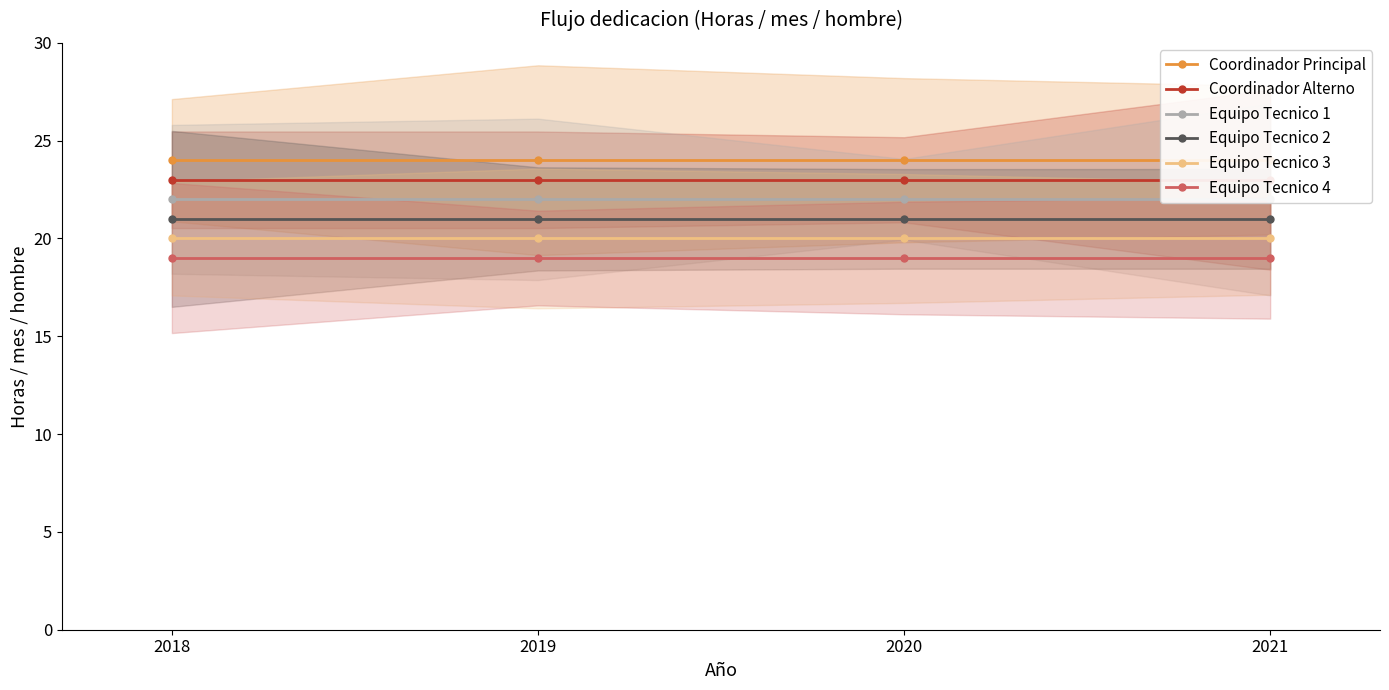

What is the value of the Equipo Tecnico 2 point at the 4th from the left?

21